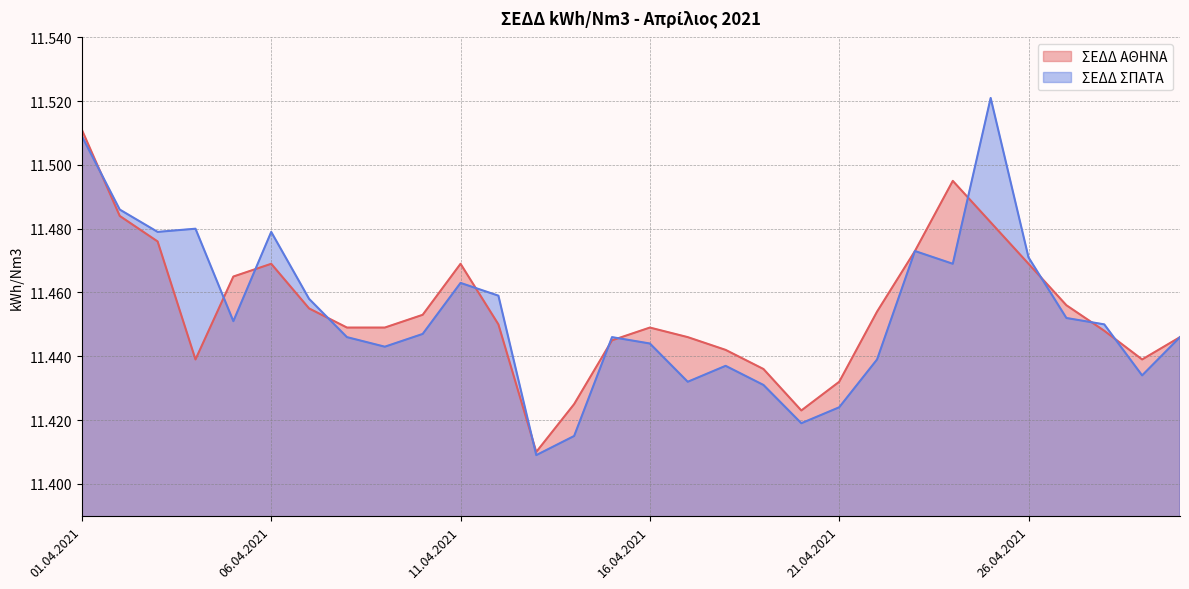

Rank the categories by ΣΕΔΔ ΑΘΗΝΑ value from highest to lowest.

01.04.2021, 24.04.2021, 02.04.2021, 25.04.2021, 03.04.2021, 23.04.2021, 06.04.2021, 11.04.2021, 26.04.2021, 05.04.2021, 27.04.2021, 07.04.2021, 22.04.2021, 10.04.2021, 12.04.2021, 08.04.2021, 09.04.2021, 16.04.2021, 28.04.2021, 17.04.2021, 30.04.2021, 15.04.2021, 18.04.2021, 04.04.2021, 29.04.2021, 19.04.2021, 21.04.2021, 14.04.2021, 20.04.2021, 13.04.2021